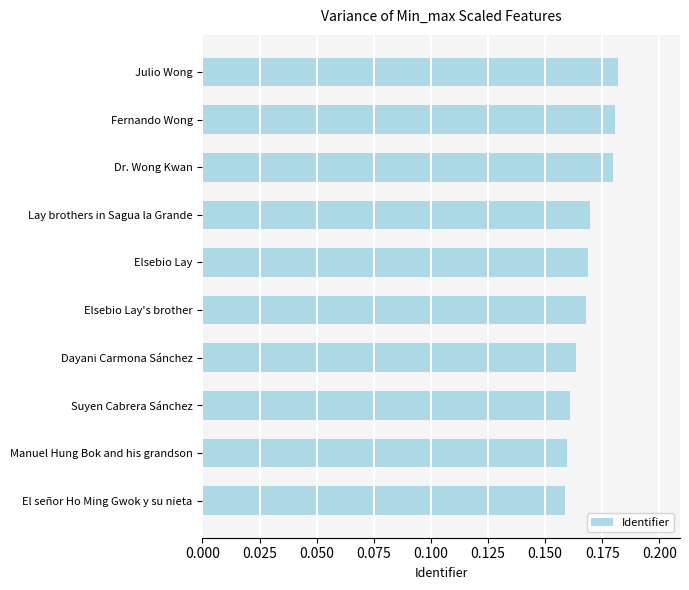

What is the sum of all values?

1.7